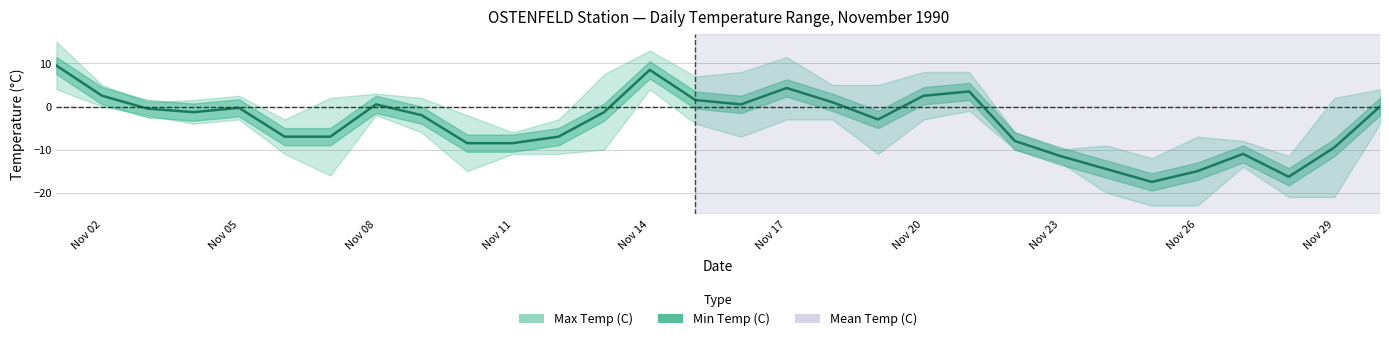

Reading left to right, what are all the values shown in this chart?

9.5	2.5	-0.5	-1.3	-0.3	-7.0	-7.0	0.5	-2.0	-8.5	-8.5	-7.0	-1.3	8.5	1.5	0.5	4.3	1.0	-3.0	2.5	3.5	-8.0	-11.5	-14.5	-17.5	-15.0	-11.0	-16.3	-9.5	0.0